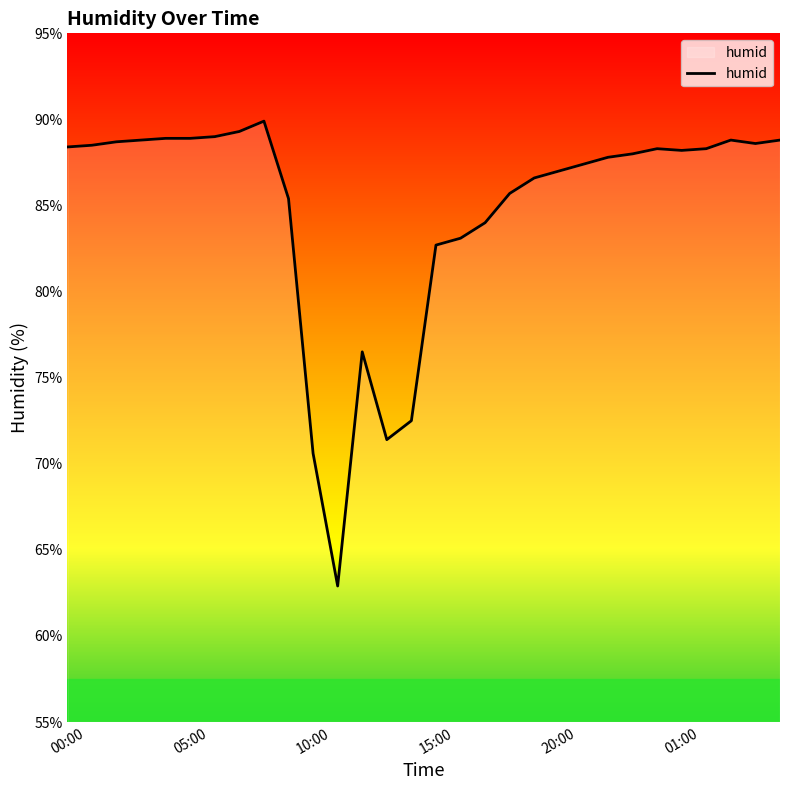

What is the difference between the maximum and minimum values?

27.0